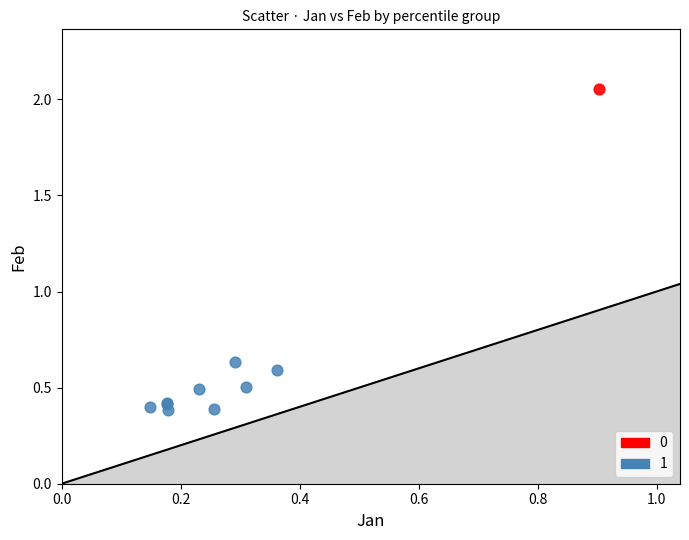

Which series contains the highest Y value?

0